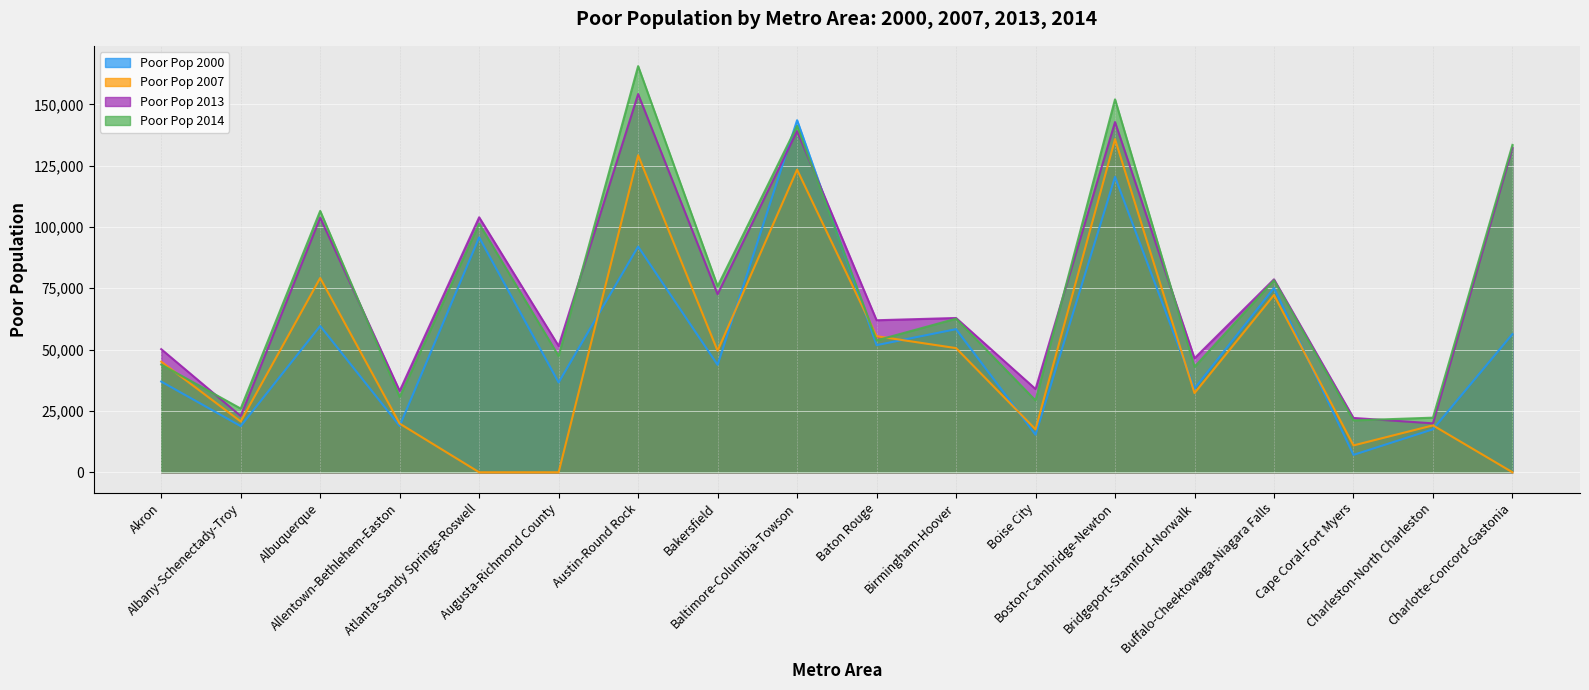

Is the value of Poor Pop 2000 at Boston-Cambridge-Newton greater than the value of Poor Pop 2014 at Bridgeport-Stamford-Norwalk?

Yes